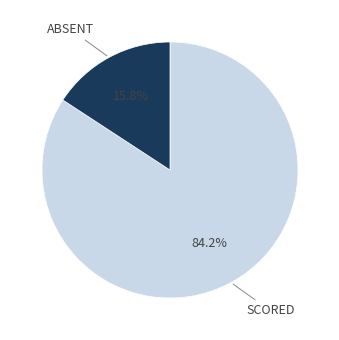

Does any single category account for the majority?

Yes